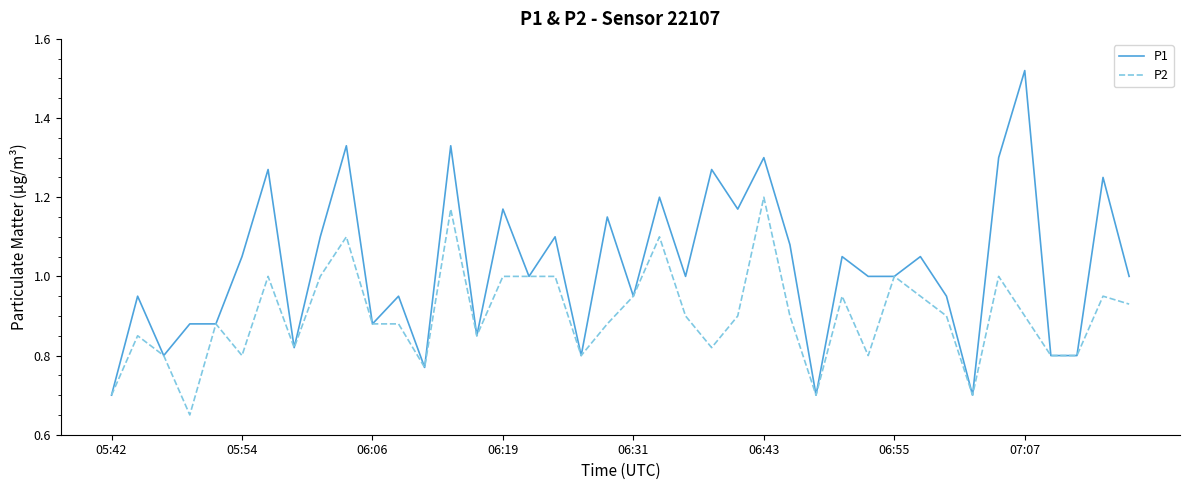

Which series has the largest range (max minus min)?

P1